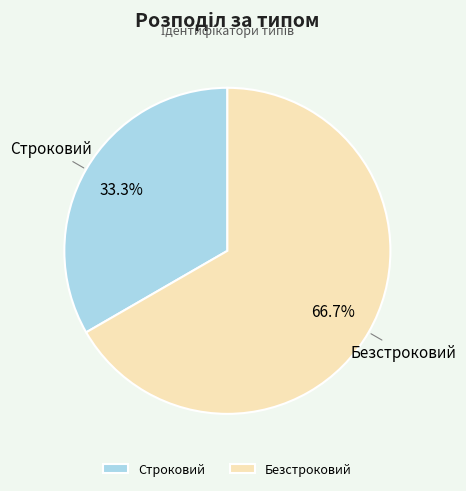

Which category has the biggest portion of the pie?

Безстроковий